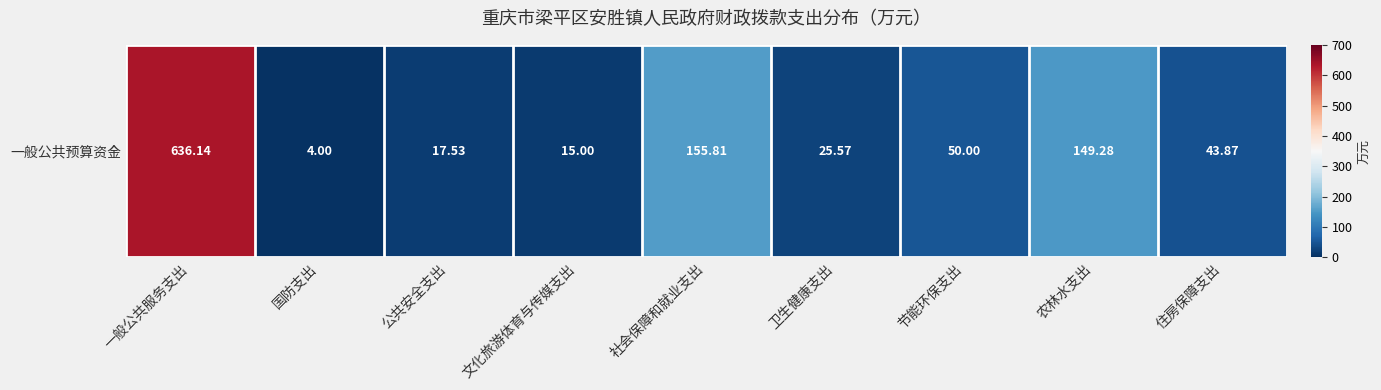

List the labels in order of value, largest first.

一般公共服务支出, 社会保障和就业支出, 农林水支出, 节能环保支出, 住房保障支出, 卫生健康支出, 公共安全支出, 文化旅游体育与传媒支出, 国防支出